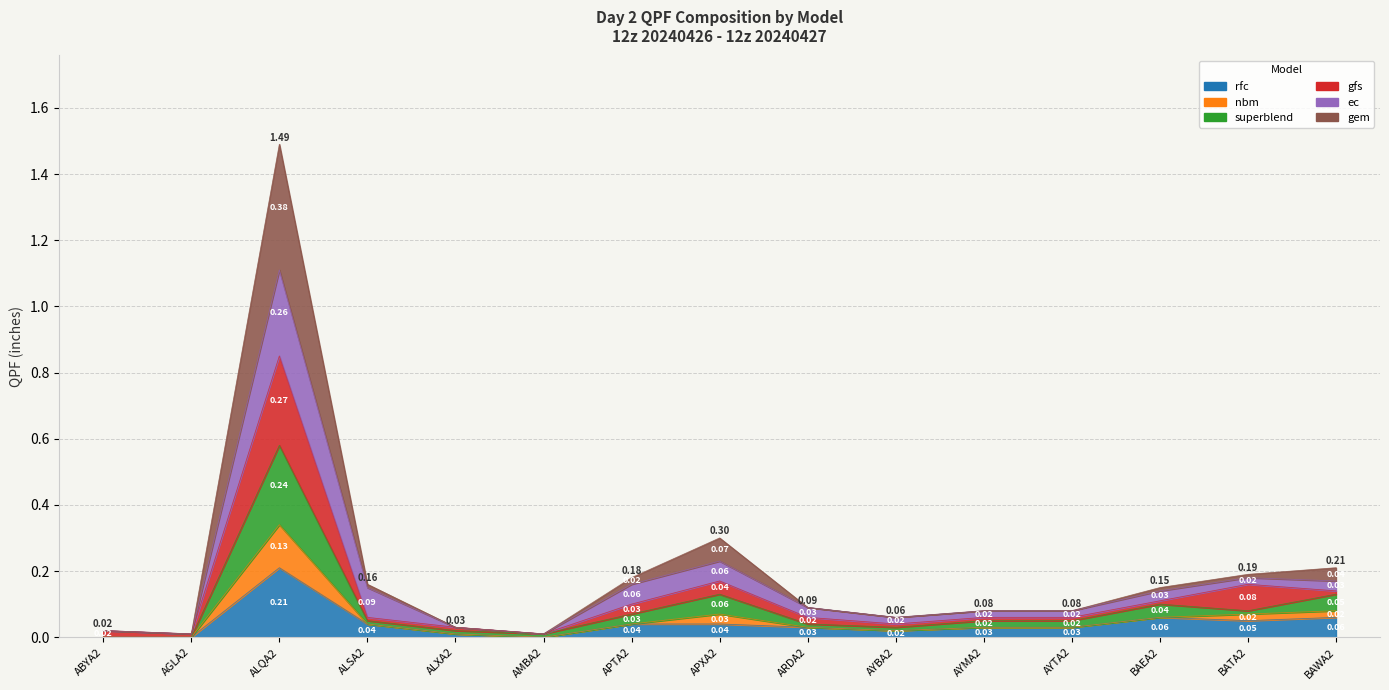

Which has a higher value, APTA2 or AGLA2?

APTA2